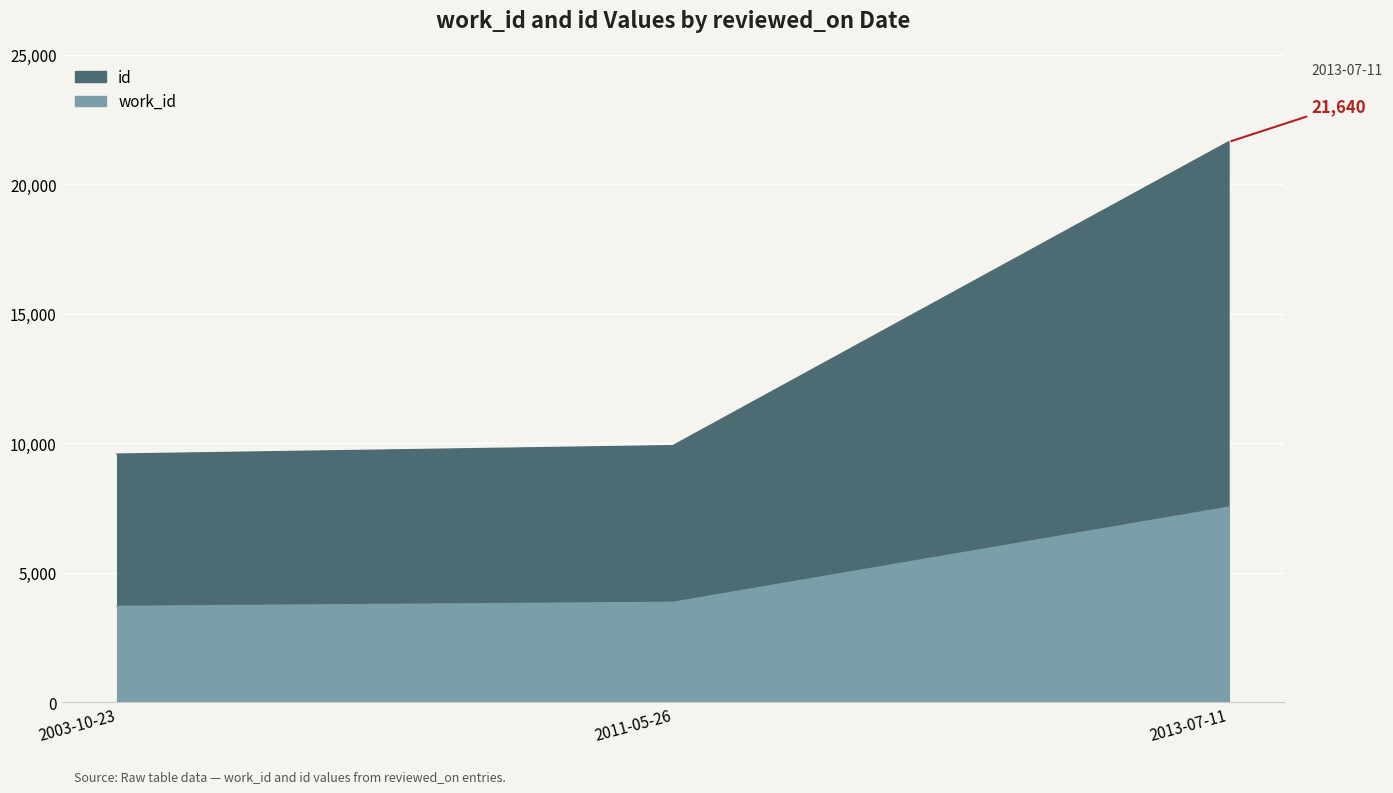

What is the difference between the maximum and second lowest values in the id series?

11733